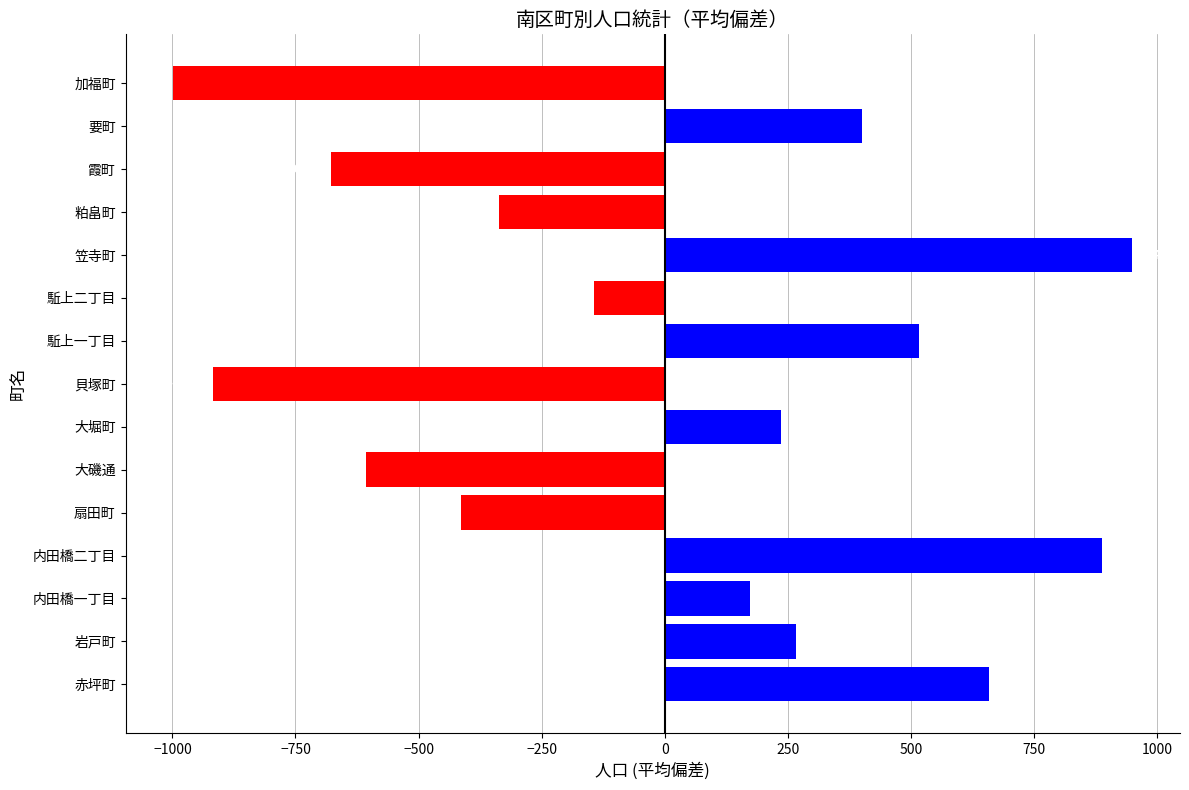

The chart shows a value of 401.2 at 要町. True or false?

True